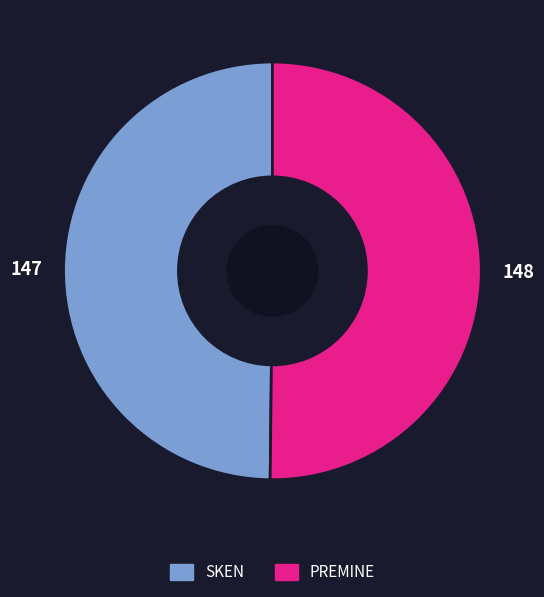

What is the ratio of the value at PREMINE to the value at SKEN?

1.0